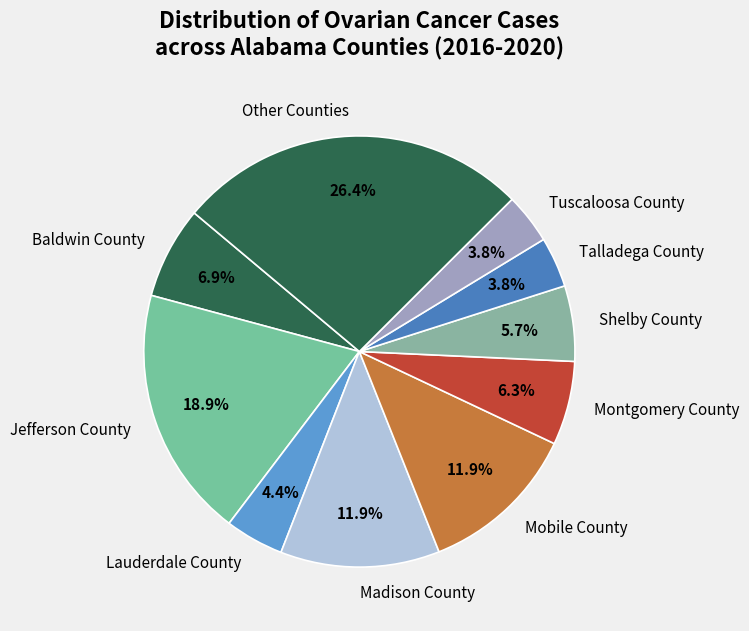

Which category has the biggest portion of the pie?

Other Counties